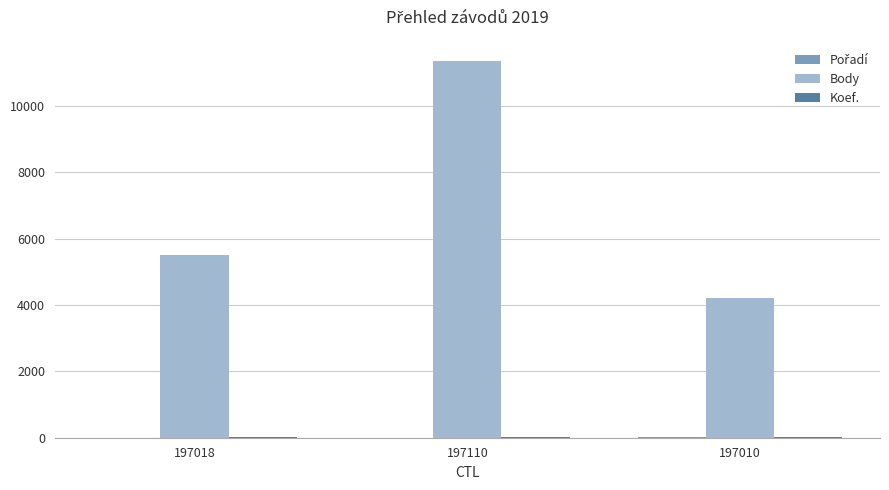

How many distinct data groups are displayed?

3